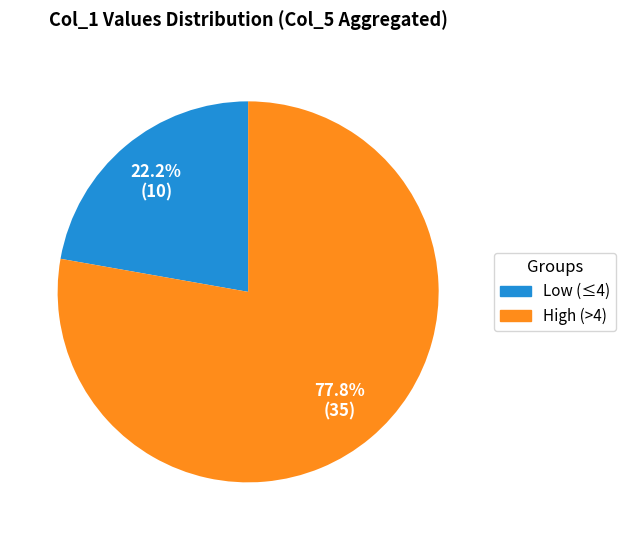

Does any single category account for the majority?

Yes